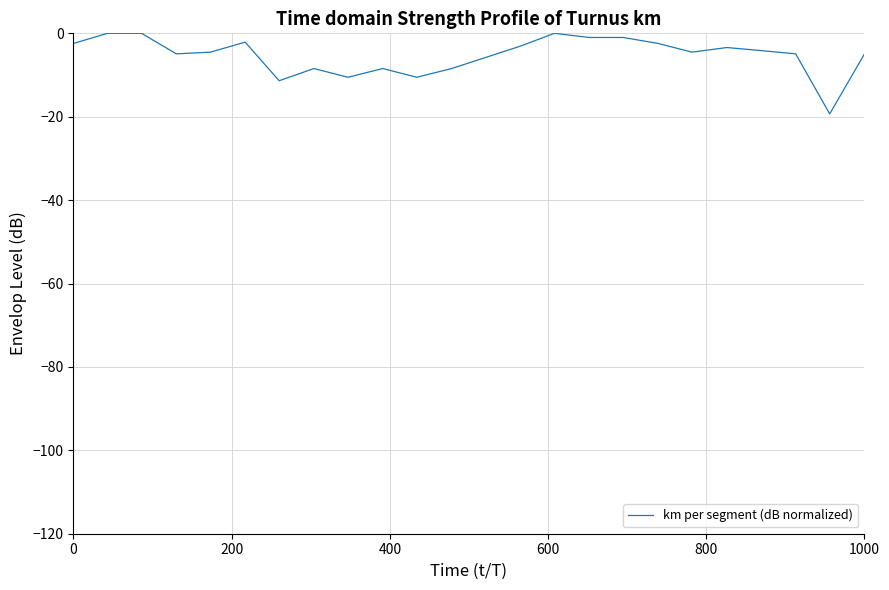

What is the minimum value shown in the chart?

-19.3